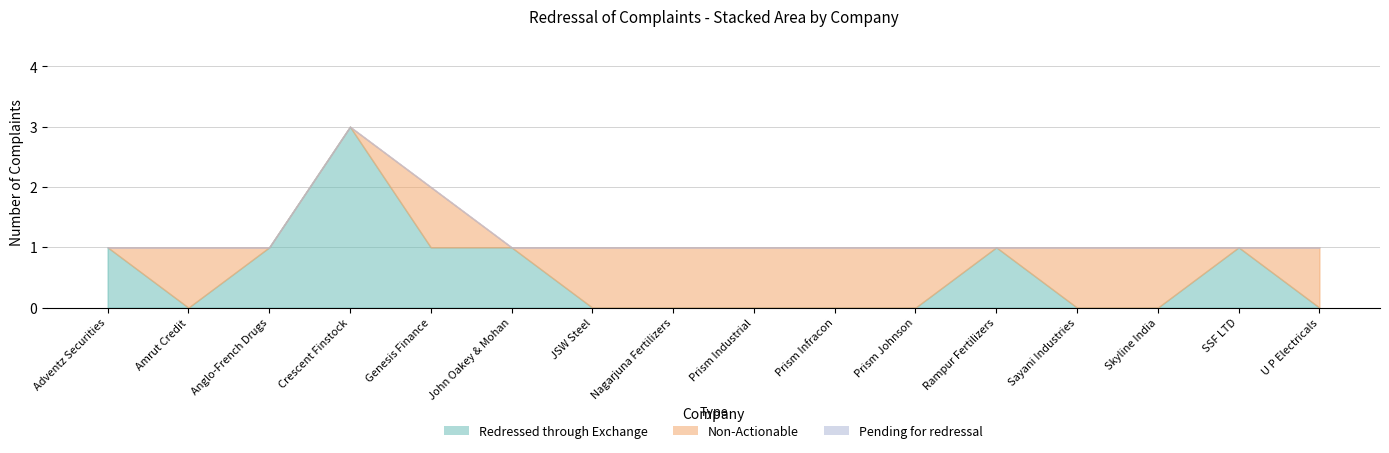

How many Redressed through Exchange values are between 0 and 1?

15